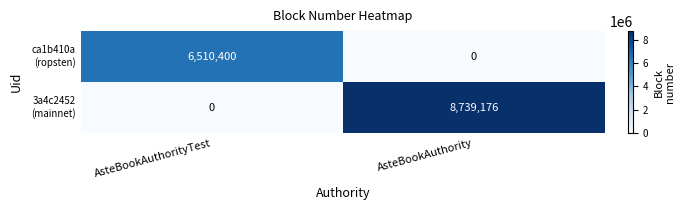

What is the total value across all series at AsteBookAuthorityTest?

6510400